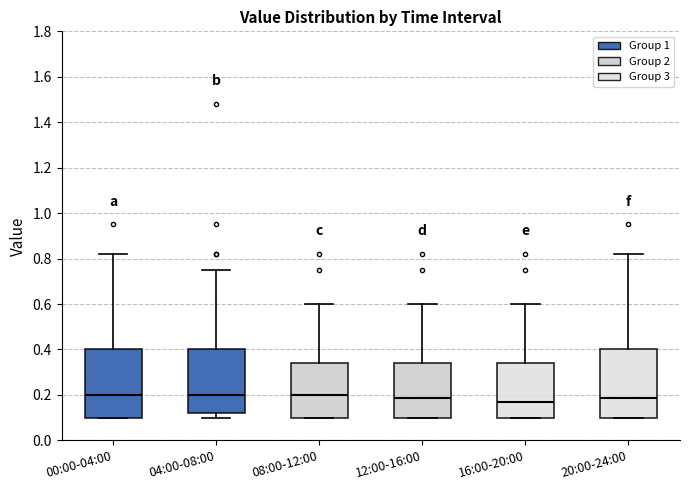

Reading left to right, transcribe this box plot: for each box, give where its median line is, the range the box spans, and where its two whiskers end, as read against the y-axis. The values are not printed on the chart, so give them approximately, as read against the axis.

00:00-04:00: median 0.20, box 0.10 to 0.40, whiskers 0.10 to 0.82
04:00-08:00: median 0.20, box 0.12 to 0.40, whiskers 0.10 to 0.76
08:00-12:00: median 0.20, box 0.10 to 0.34, whiskers 0.10 to 0.60
12:00-16:00: median 0.18, box 0.10 to 0.34, whiskers 0.10 to 0.60
16:00-20:00: median 0.18, box 0.10 to 0.34, whiskers 0.10 to 0.60
20:00-24:00: median 0.18, box 0.10 to 0.40, whiskers 0.10 to 0.82